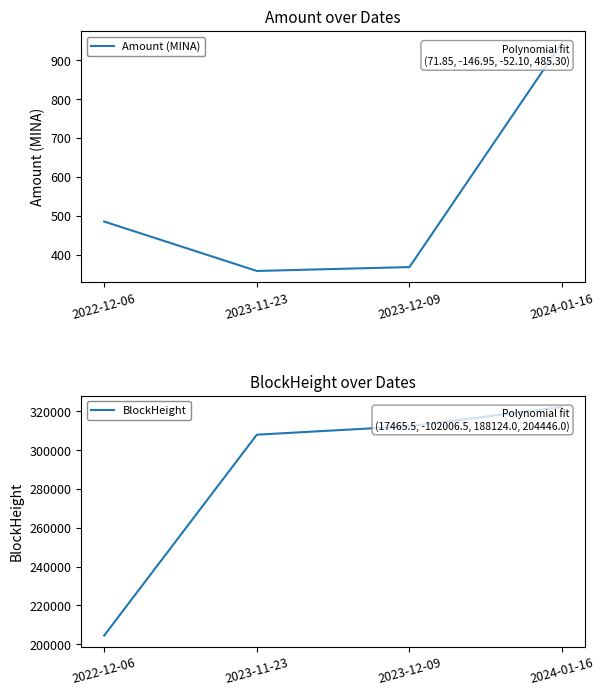

True or false: Amount (MINA) and BlockHeight intersect in this chart.

False